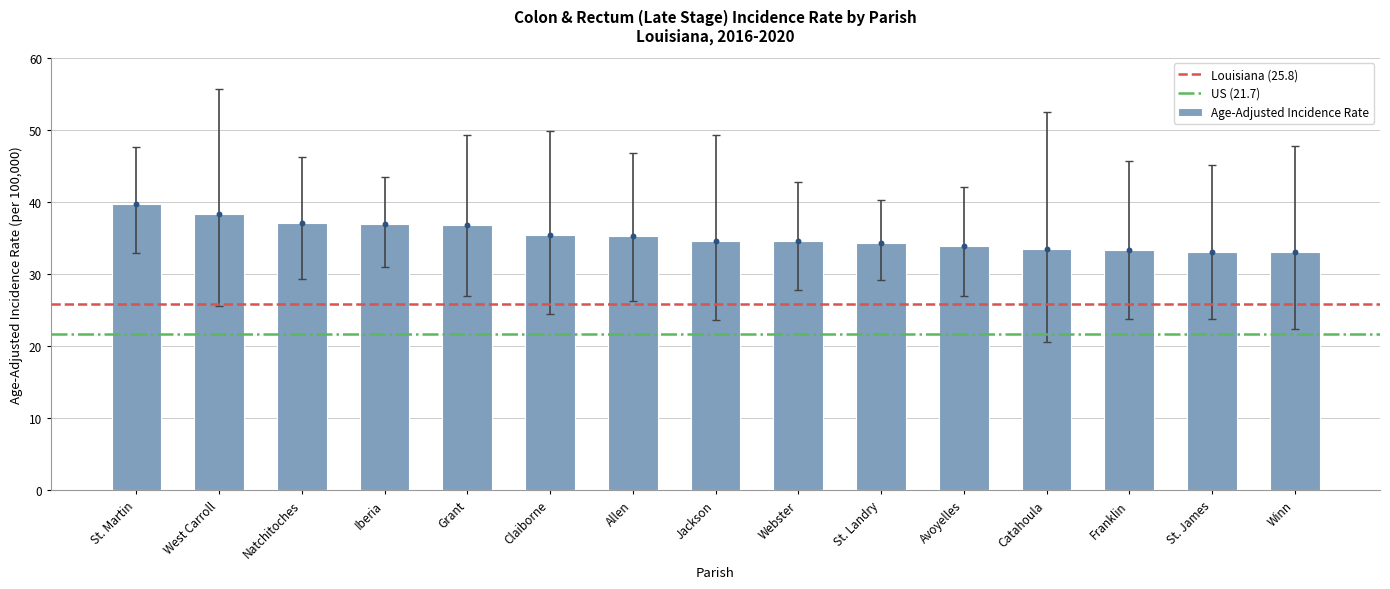

What is the change in value from St. Landry to Avoyelles?

-0.4